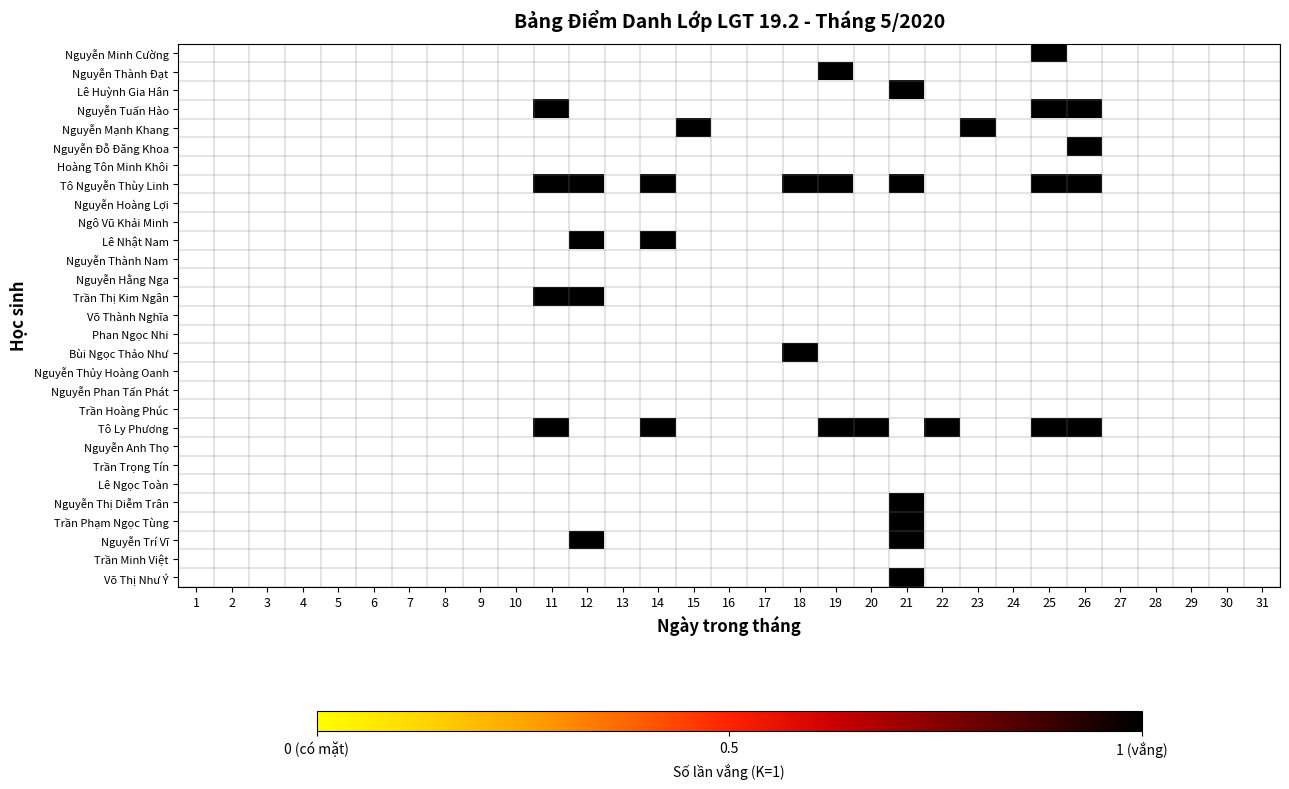

Which label corresponds to the smallest value in the chart?

25